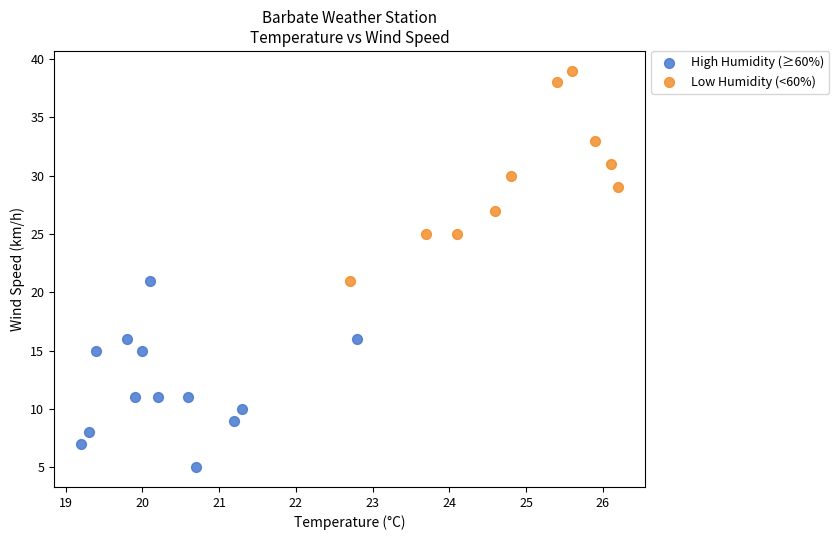

Which series has the widest spread of Y values?

Low Humidity (<60%)